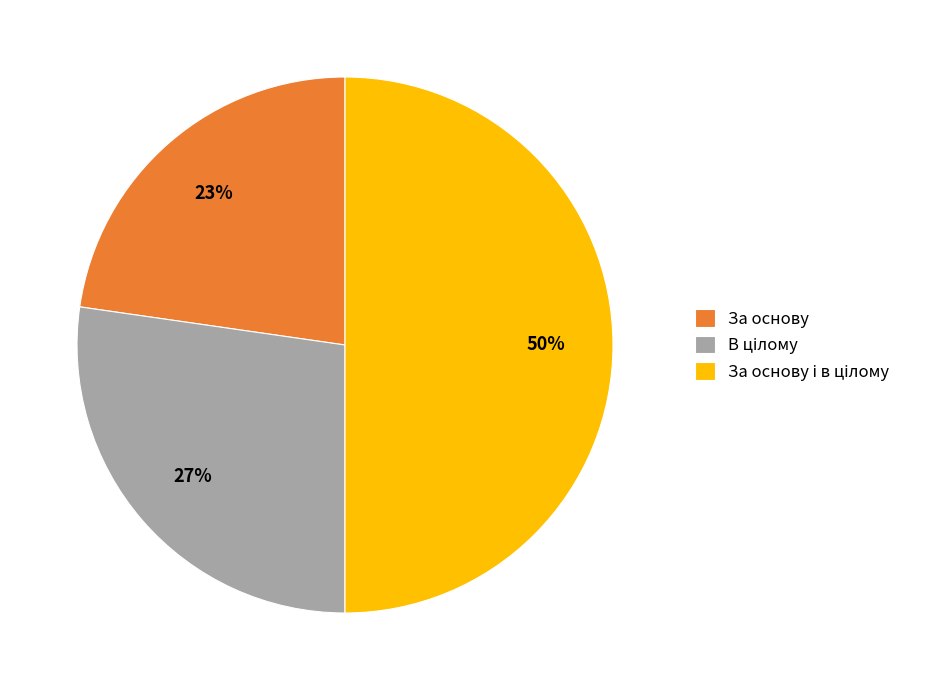

Is За основу the majority of the pie?

No